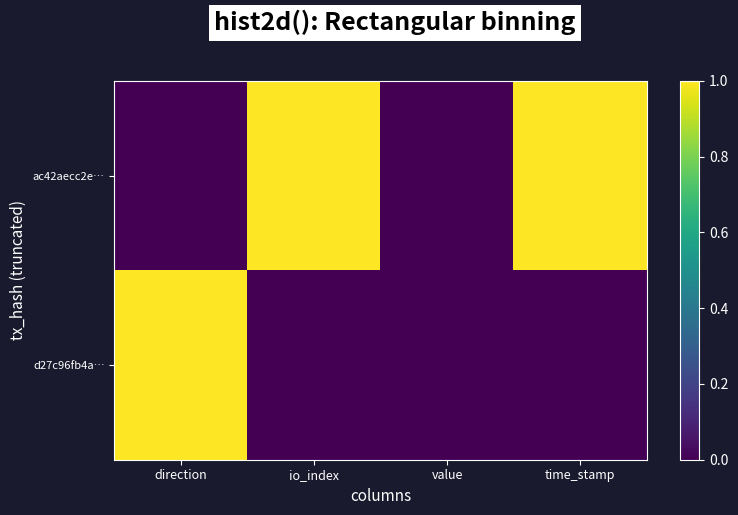

What is the spread (max minus min) of values at time_stamp?

1.0